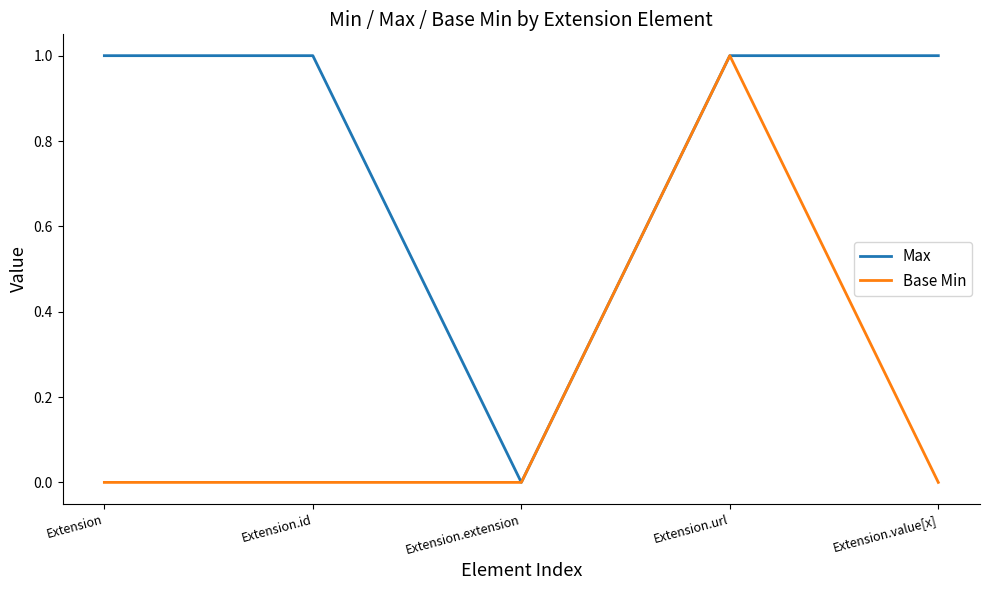

Rank the series at Extension from lowest to highest value.

Base Min, Max